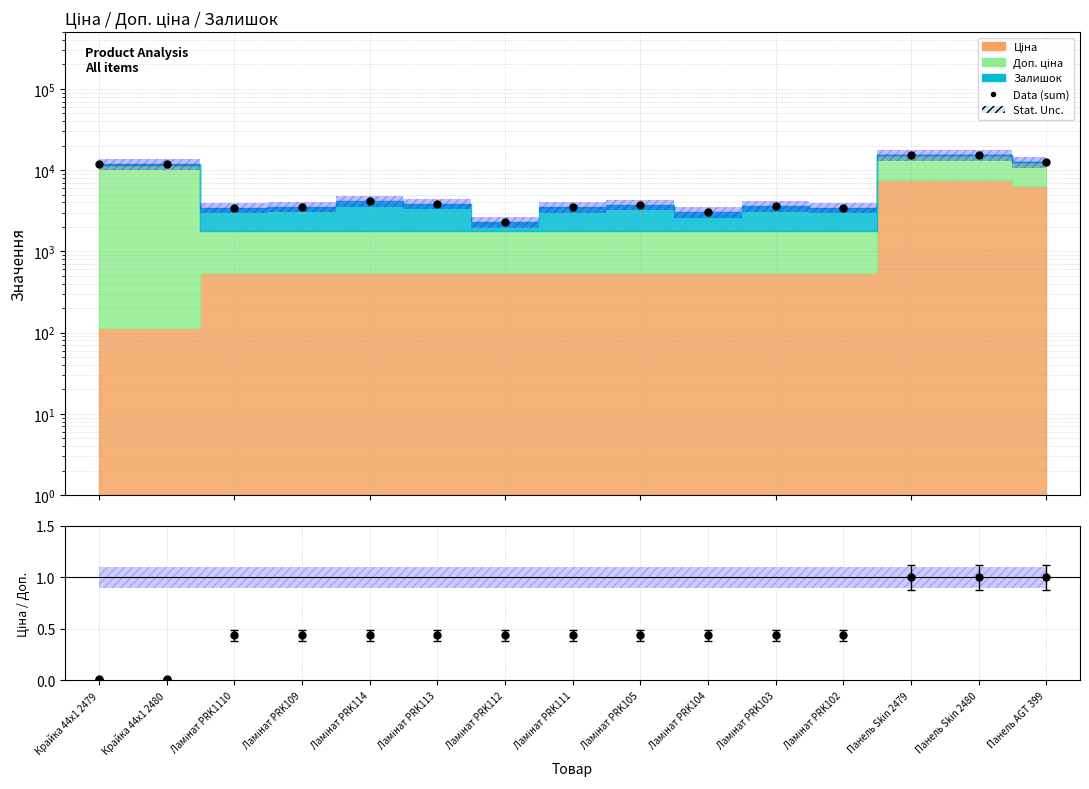

Reading left to right, list all the values displayed in this chart.

11784.1	11814.1	3451.4	3560.4	4193.4	3870.4	2313.4	3531.4	3766.4	3050.4	3590.4	3466.4	15213.1	15214.1	12619.5